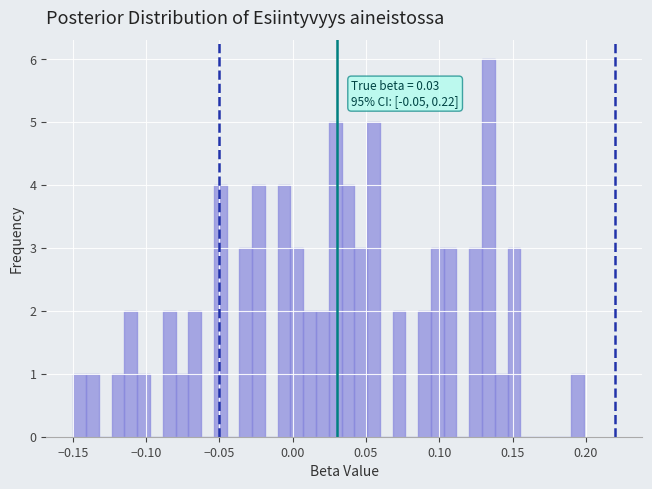

Around what value on the x-axis is the tallest bar? Give the approximate position of its centre, as read against the axis.

0.135